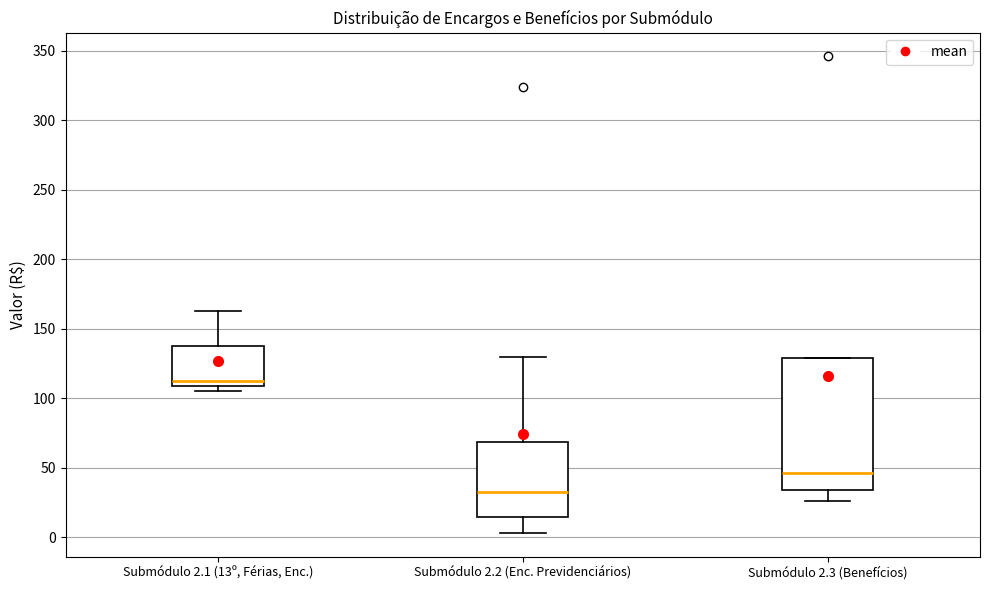

Reading left to right, transcribe this box plot: for each box, give where its median line is, the range the box spans, and where its two whiskers end, as read against the y-axis. The values are not printed on the chart, so give them approximately, as read against the axis.

Submódulo 2.1 (13º, Férias, Enc.): median 110 (just above the box's lower edge), box 110 to 140, whiskers 105 to 165
Submódulo 2.2 (Enc. Previdenciários): median 30, box 15 to 70, whiskers 5 to 130
Submódulo 2.3 (Benefícios): median 45, box 35 to 130, whiskers 25 to 130